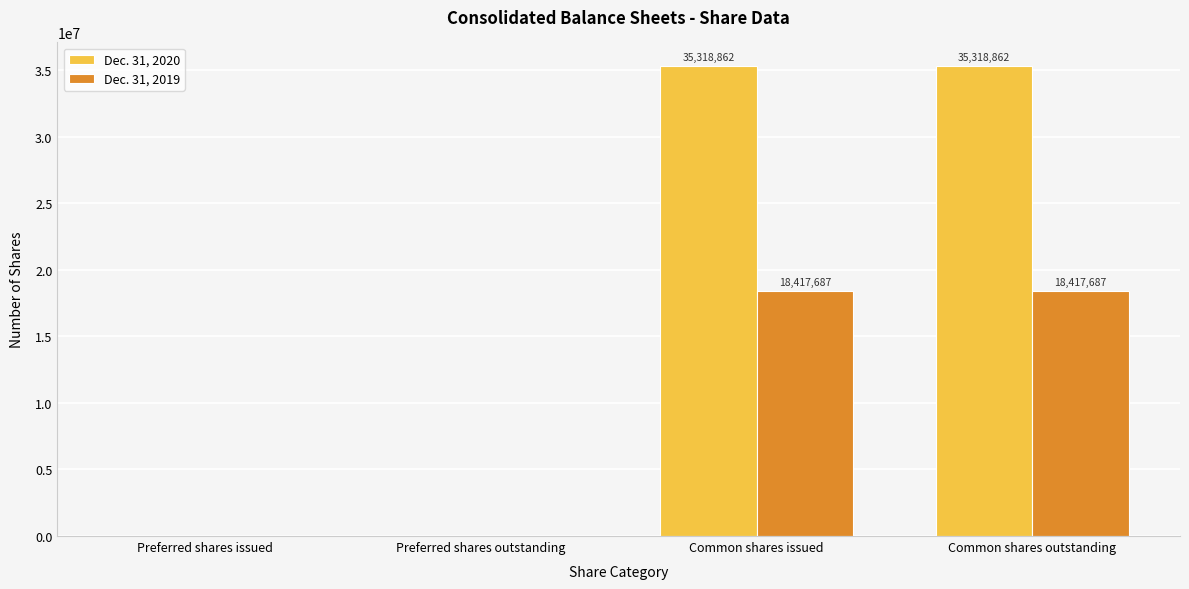

The Dec. 31, 2019 series shows 7723429 at Common shares issued. True or false?

False